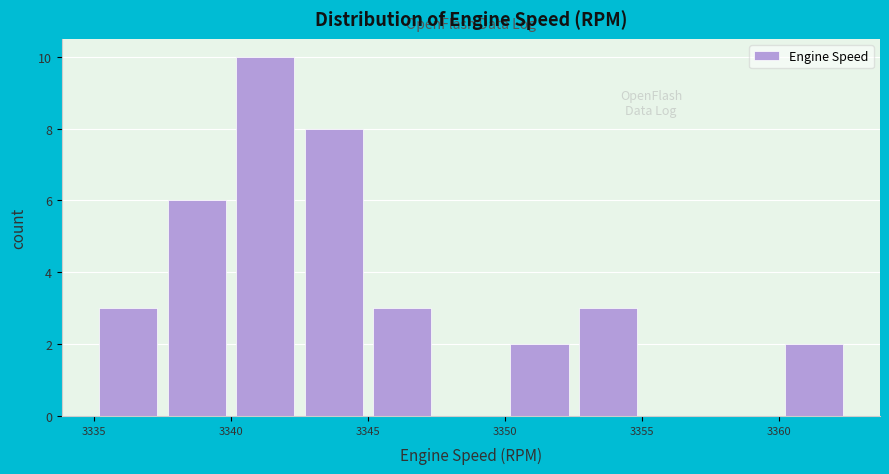

Reading left to right, transcribe this chart: for each bar, give the range it covers on the x-axis and its height. The values are not printed on the chart, so give them approximately, as read against the axis.

3335.0 to 3337.5: 3
3337.5 to 3340.0: 6
3340.0 to 3342.5: 10
3342.5 to 3345.0: 8
3345.0 to 3347.5: 3
3347.5 to 3350.0: 0
3350.0 to 3352.5: 2
3352.5 to 3355.0: 3
3355.0 to 3357.5: 0
3357.5 to 3360.0: 0
3360.0 to 3362.5: 2